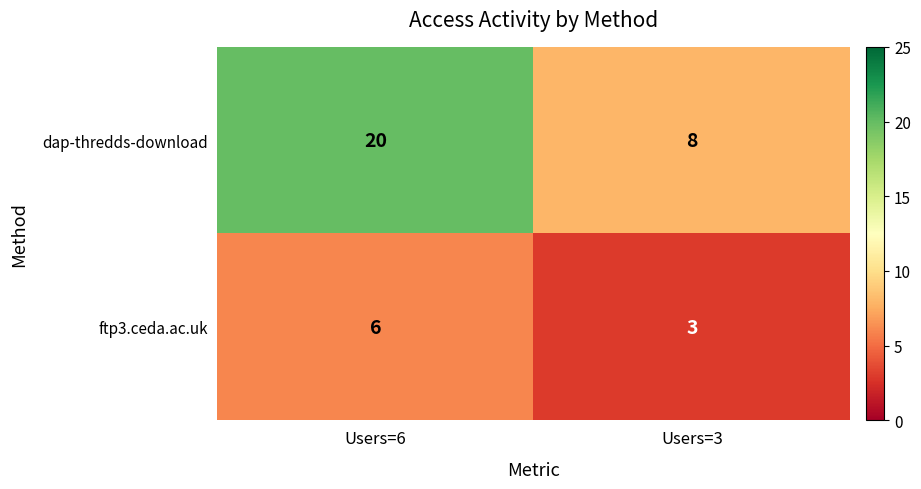

What is the spread (max minus min) of values at Users=6?

14